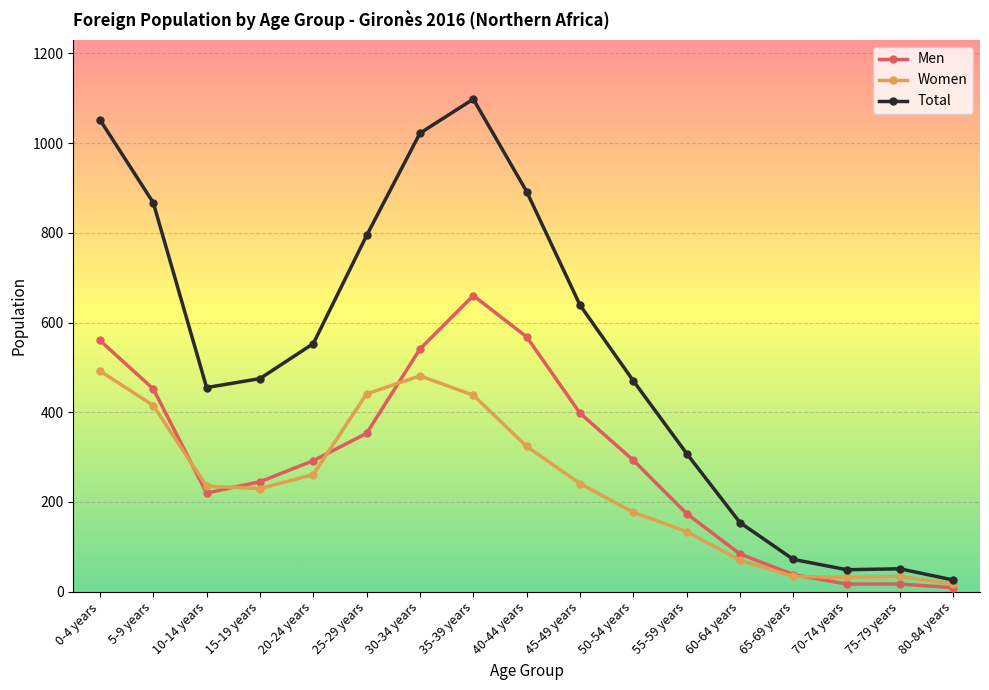

List the series in order of their peak value, lowest first.

Women, Men, Total